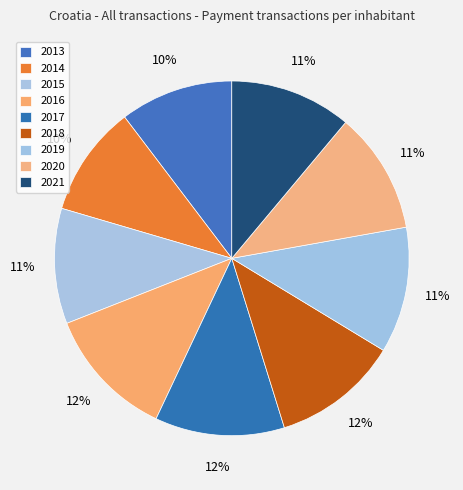

To the nearest percent, what is the combined percentage of 2017 and 2015?

22%